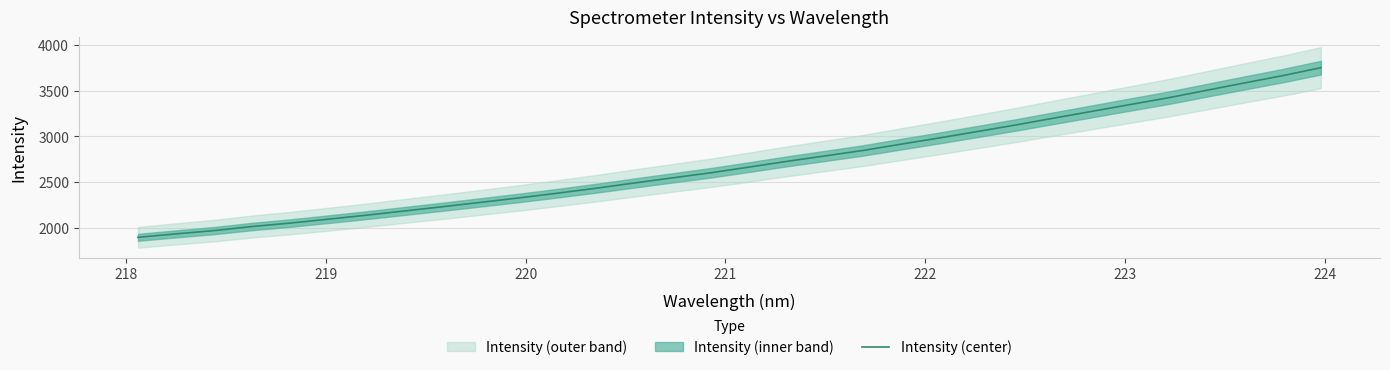

What is the minimum value for Intensity (center)?

1892.3